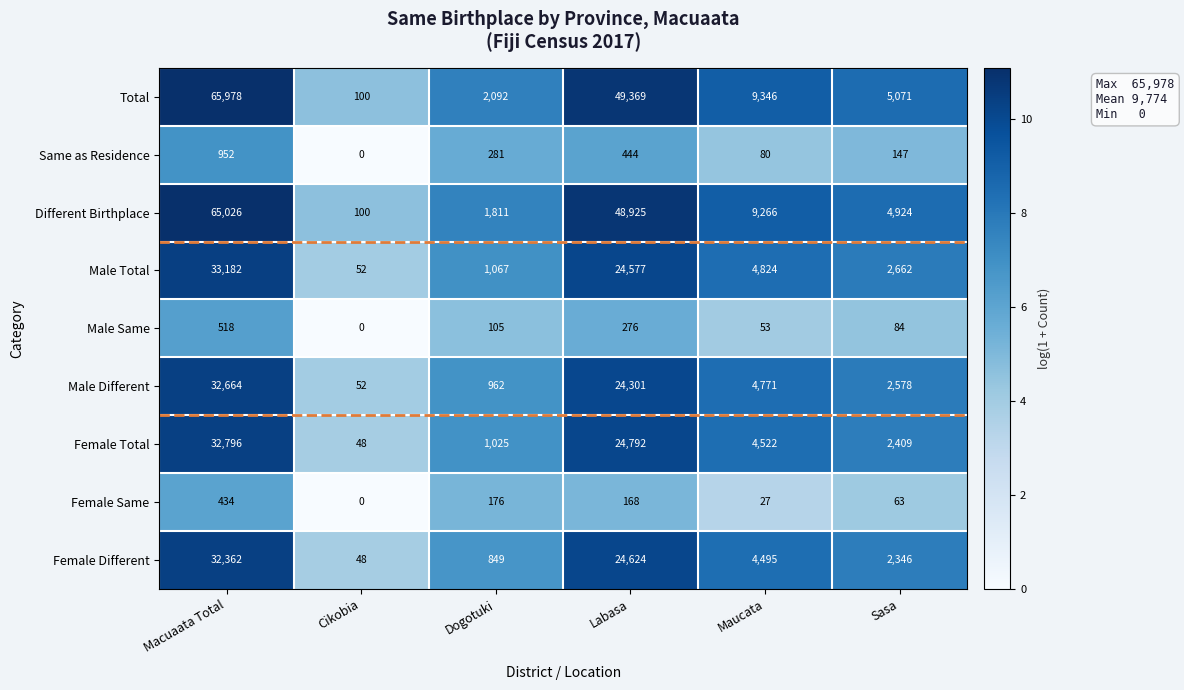

Count the number of categories in the chart.

6